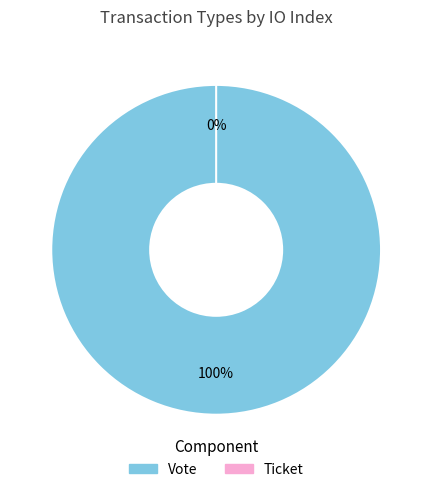

Which category has the smallest portion of the pie?

Ticket